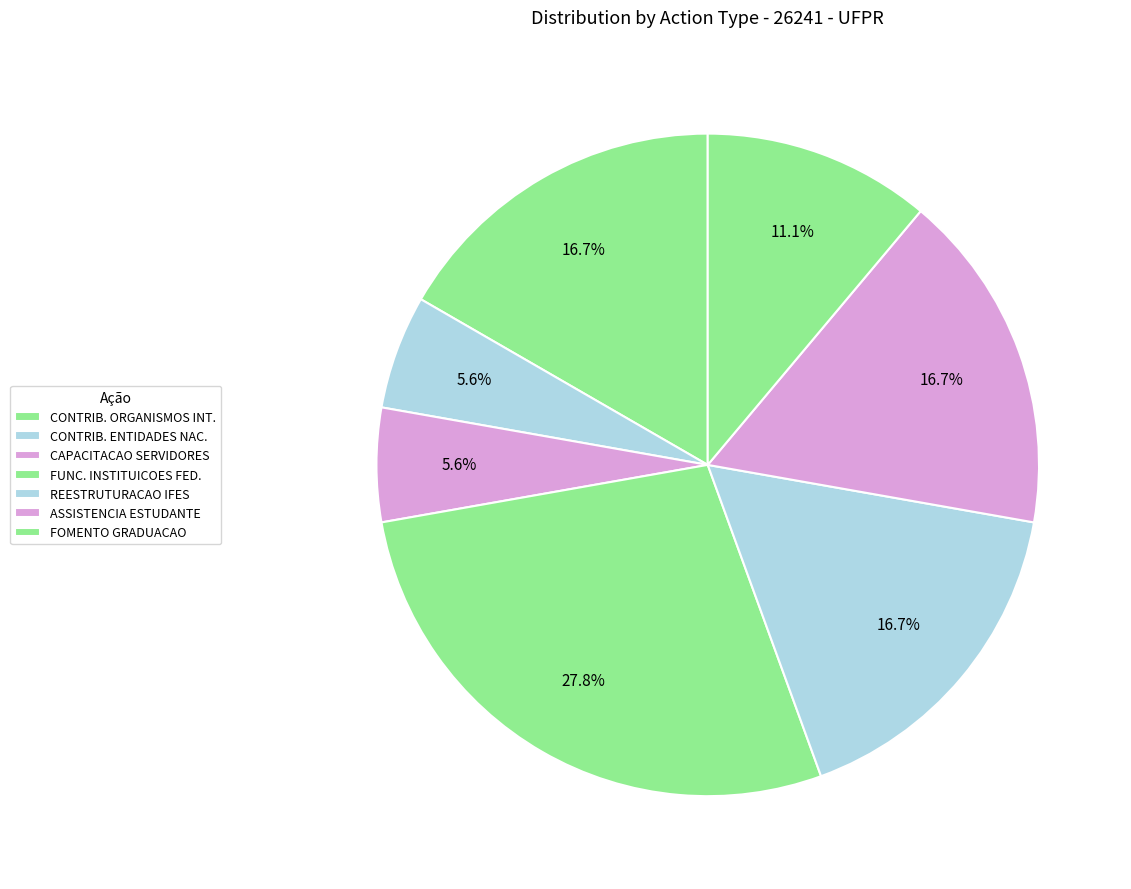

Count the number of slices in the pie.

7